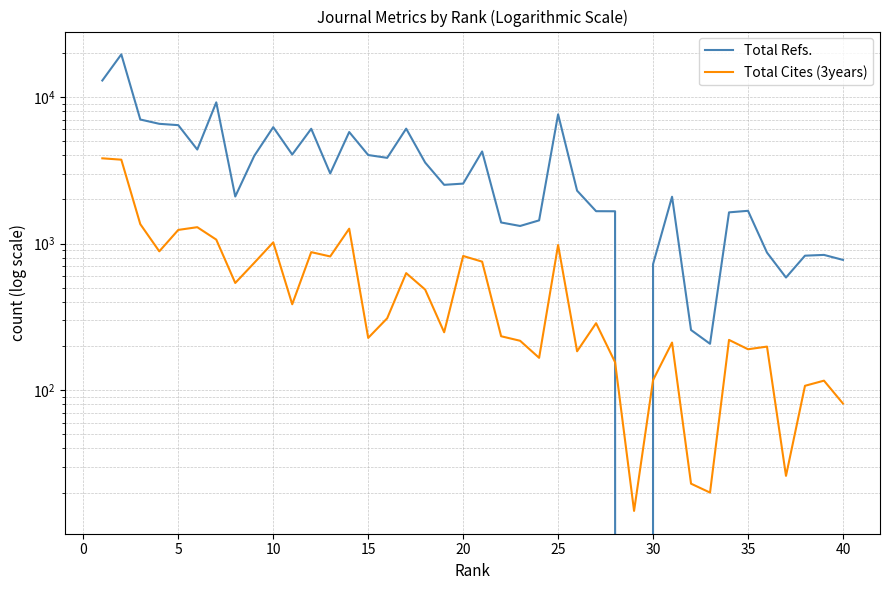

Reading left to right, extract all data points from this chart.

Total Refs.: 12934	19499	7010	6552	6415	4374	9177	2092	3960	6217	4044	6061	3005	5759	4013	3839	6073	3565	2513	2562	4244	1391	1317	1438	7603	2293	1661	1659	0	723	2084	257	207	1631	1671	867	586	826	836	773
Total Cites (3years): 3811	3730	1355	884	1238	1292	1063	538	738	1018	385	873	816	1262	227	309	628	485	248	822	752	233	217	166	977	184	286	155	15	117	211	23	20	220	190	198	26	107	116	81